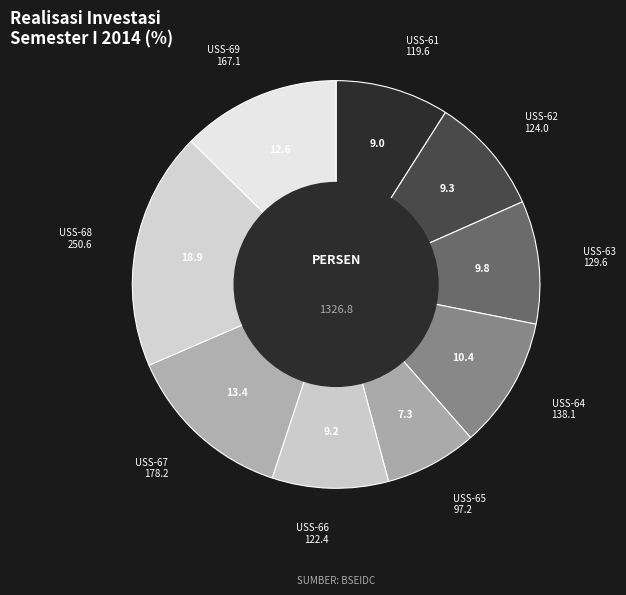

How many segments does this pie chart have?

9